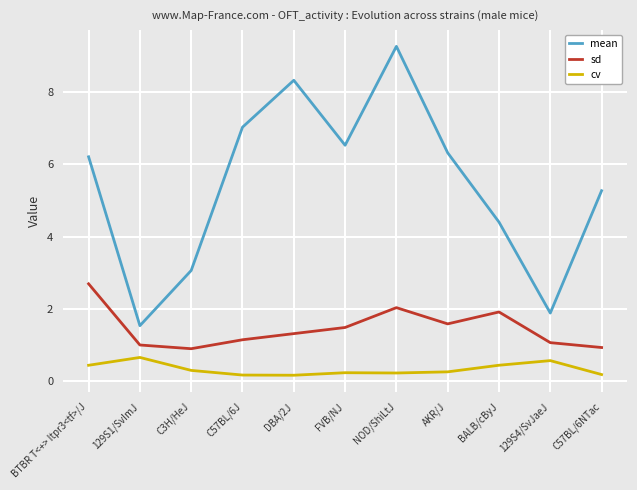

Which series has the widest spread of values?

mean